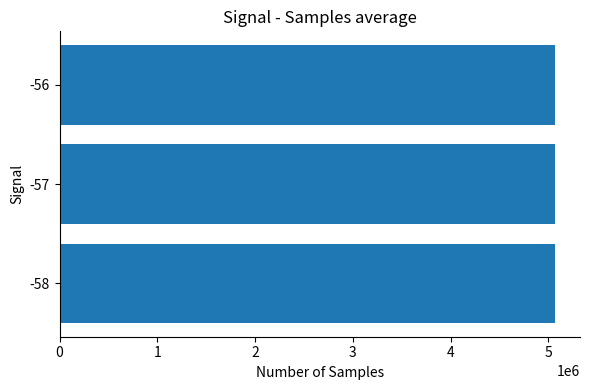

How many bars are there in total?

3